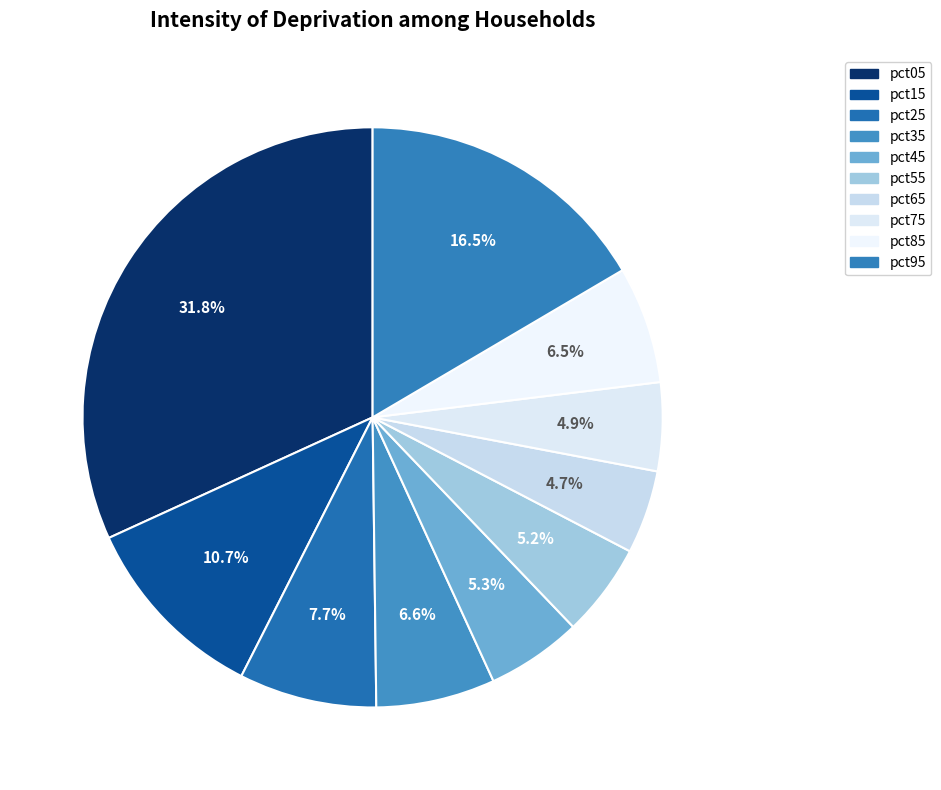

How many slices are in this pie chart?

10